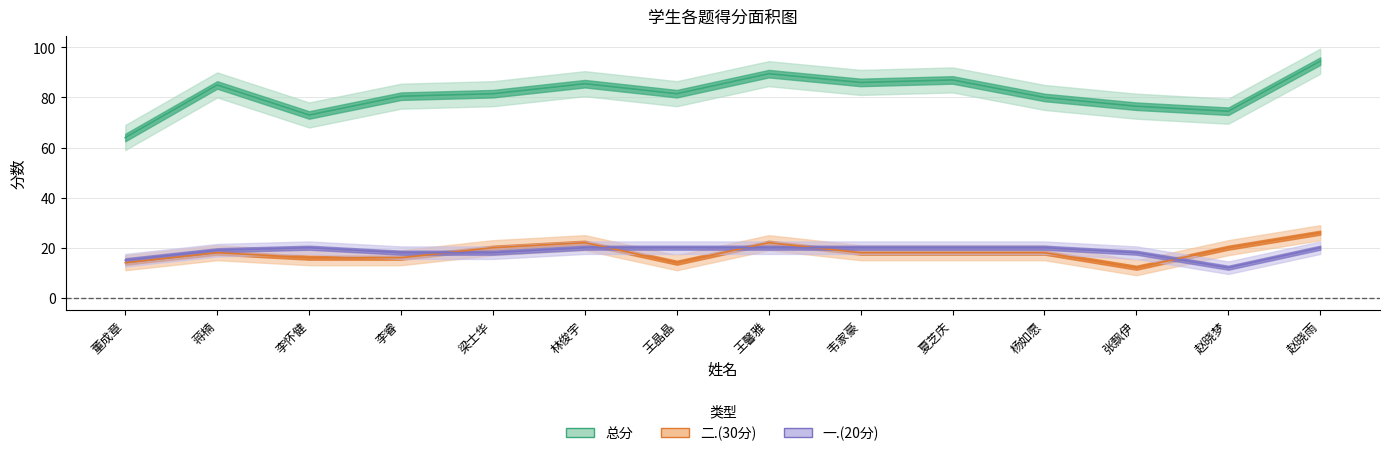

How many interior local valleys does the 总分 series have?

4